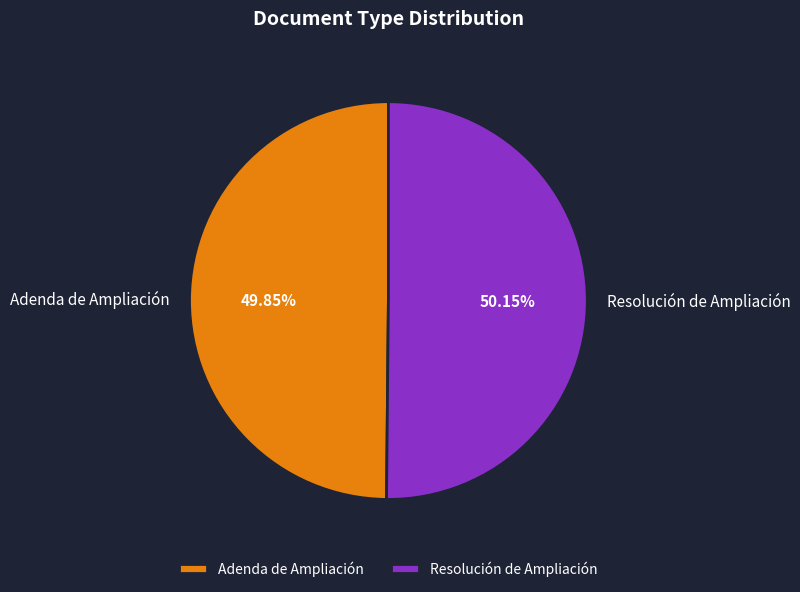

Is the sum of Resolución de Ampliación and Adenda de Ampliación greater than half?

Yes